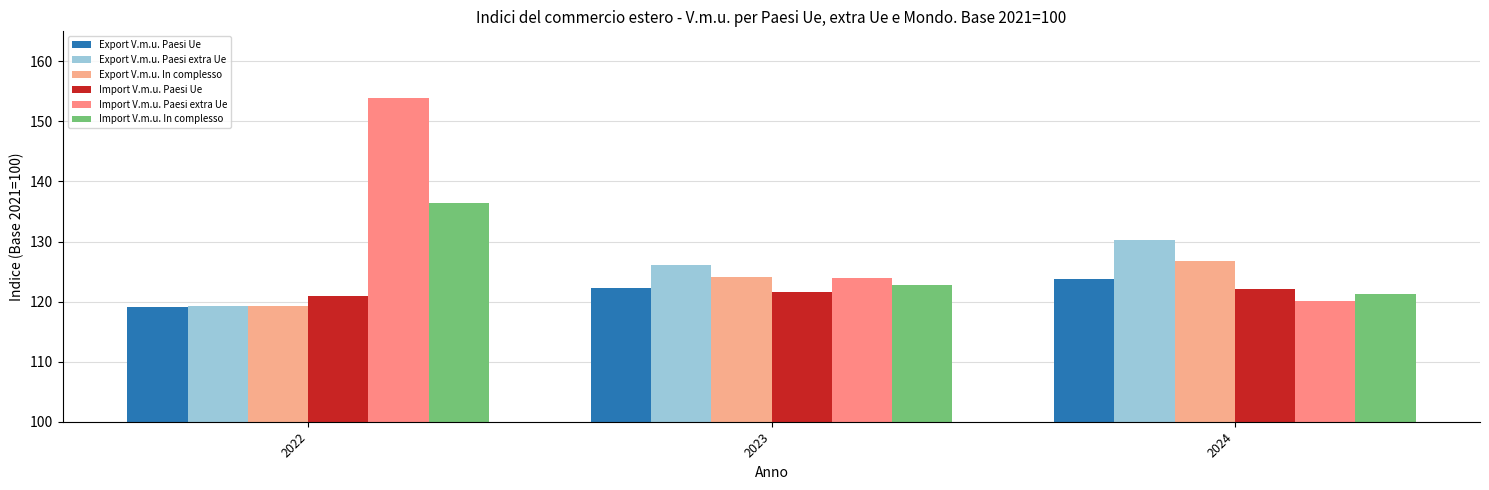

The Import V.m.u. In complesso series shows 136.5 at 2022. True or false?

True